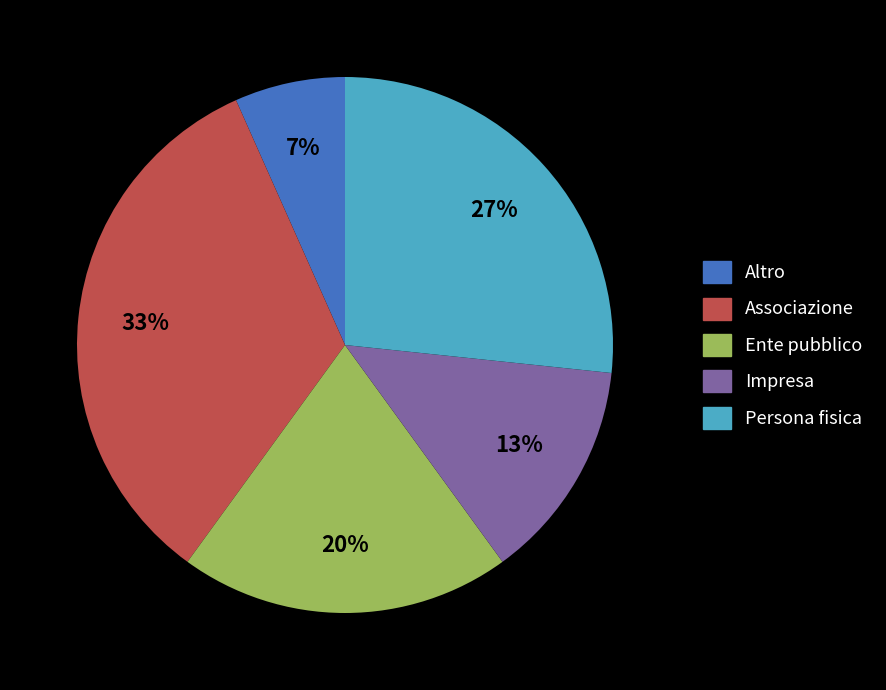

Does Ente pubblico account for over 50% of the chart?

No